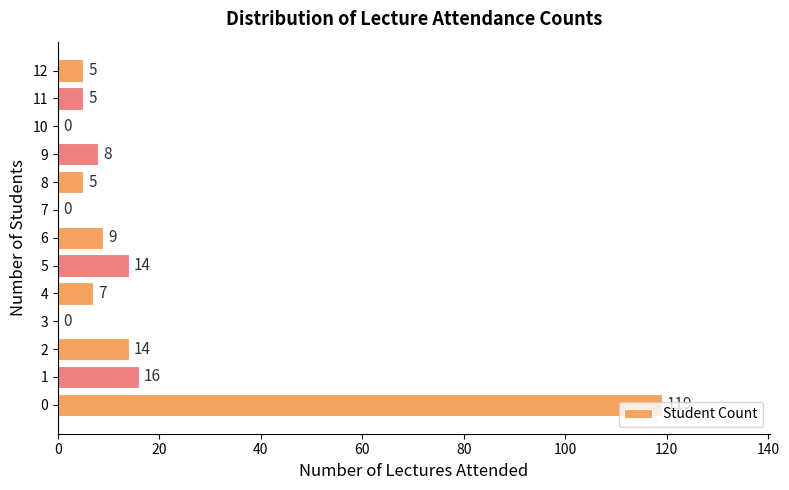

What is the sum of the values at 6 and 12?

14